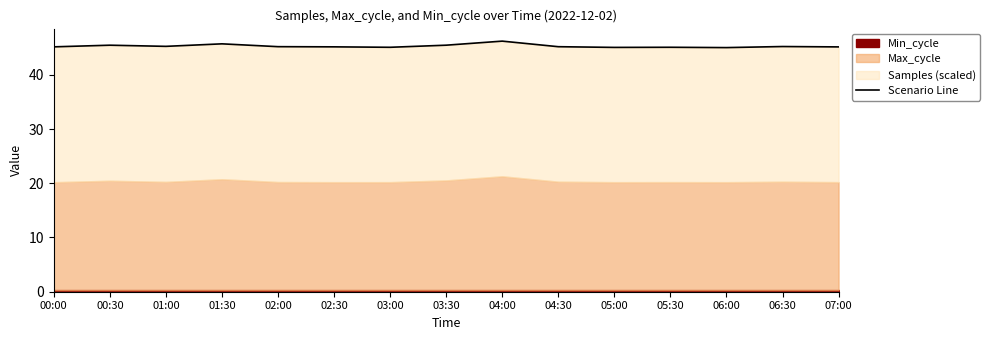

True or false: the data shows 45.2 at 01:00.

True